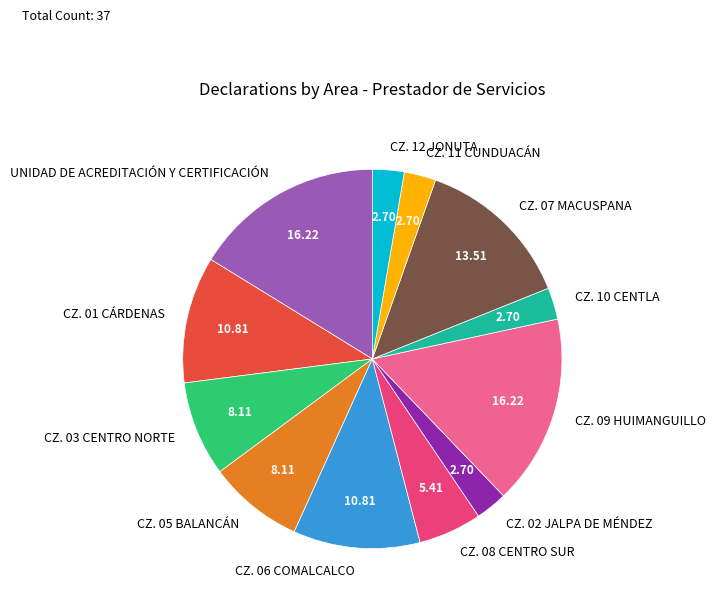

Count the number of slices in the pie.

12